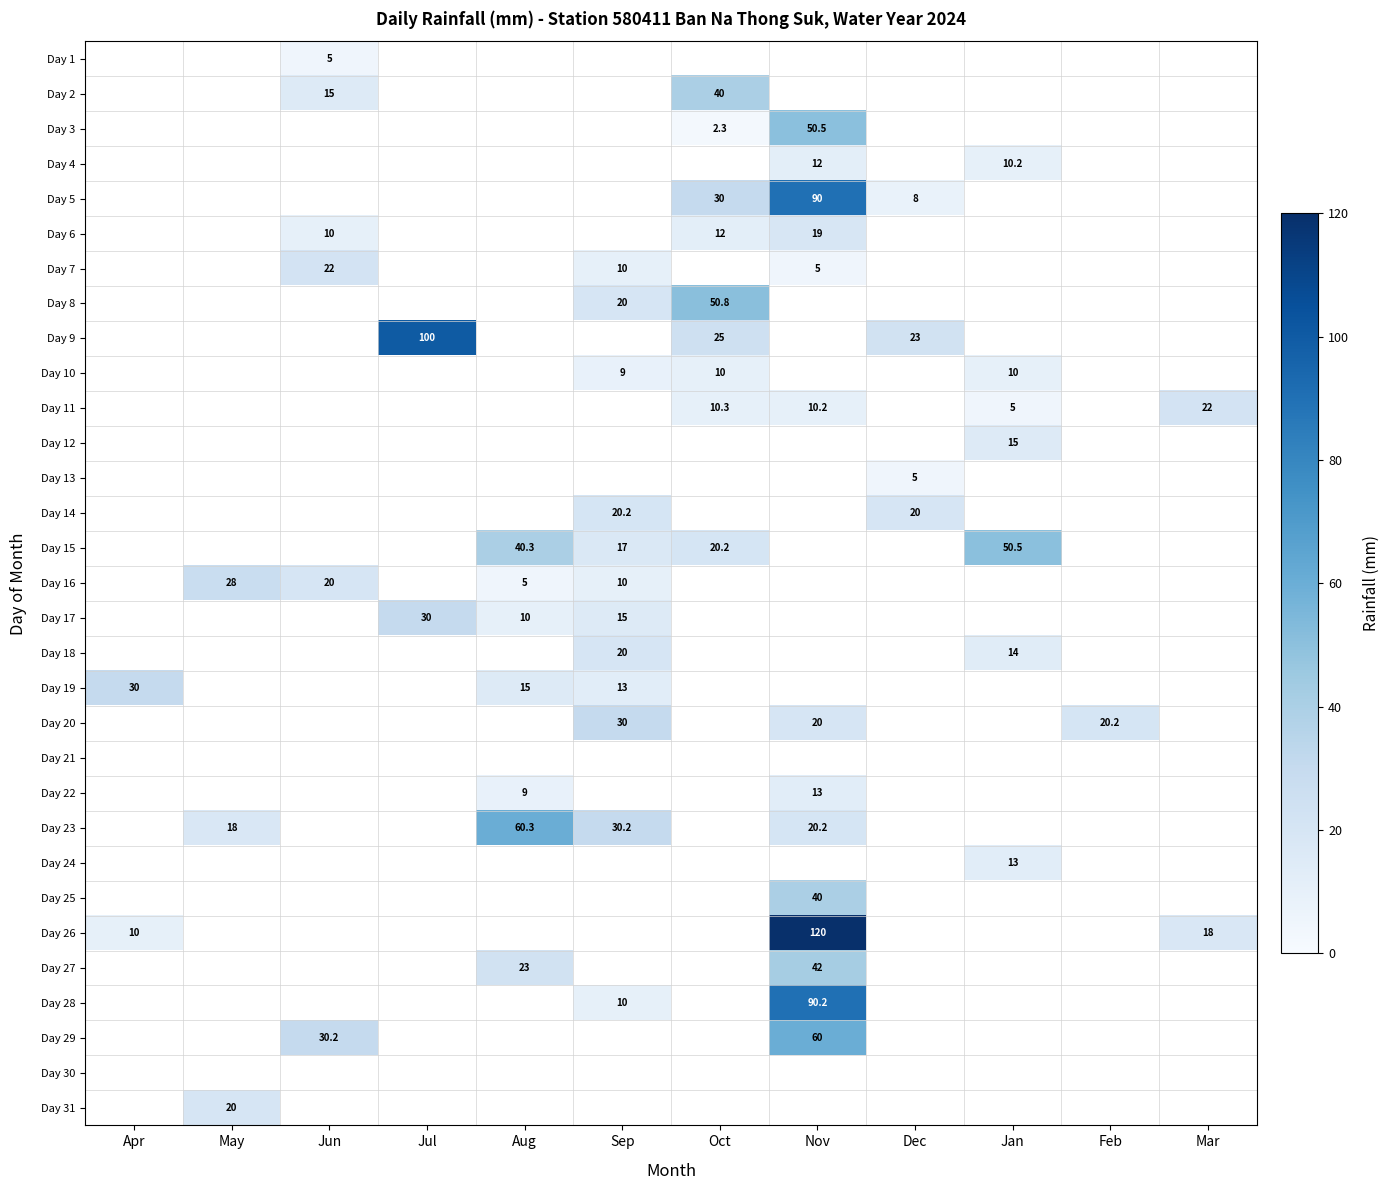

The value of Day 18 at Sep is 12.1. True or false?

False